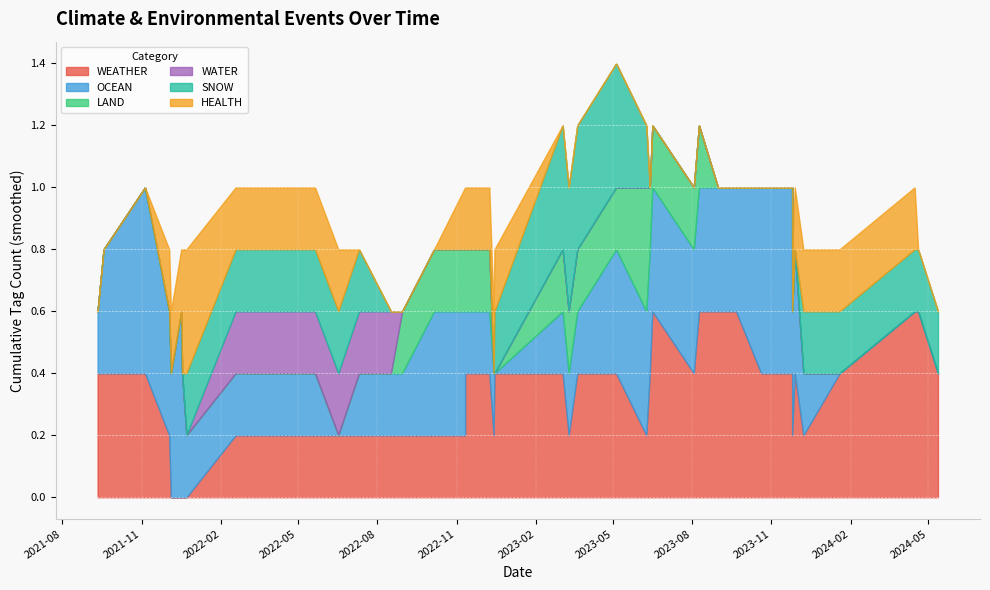

In LAND, how many points are higher than both neighbors (excluding endpoints)?

3